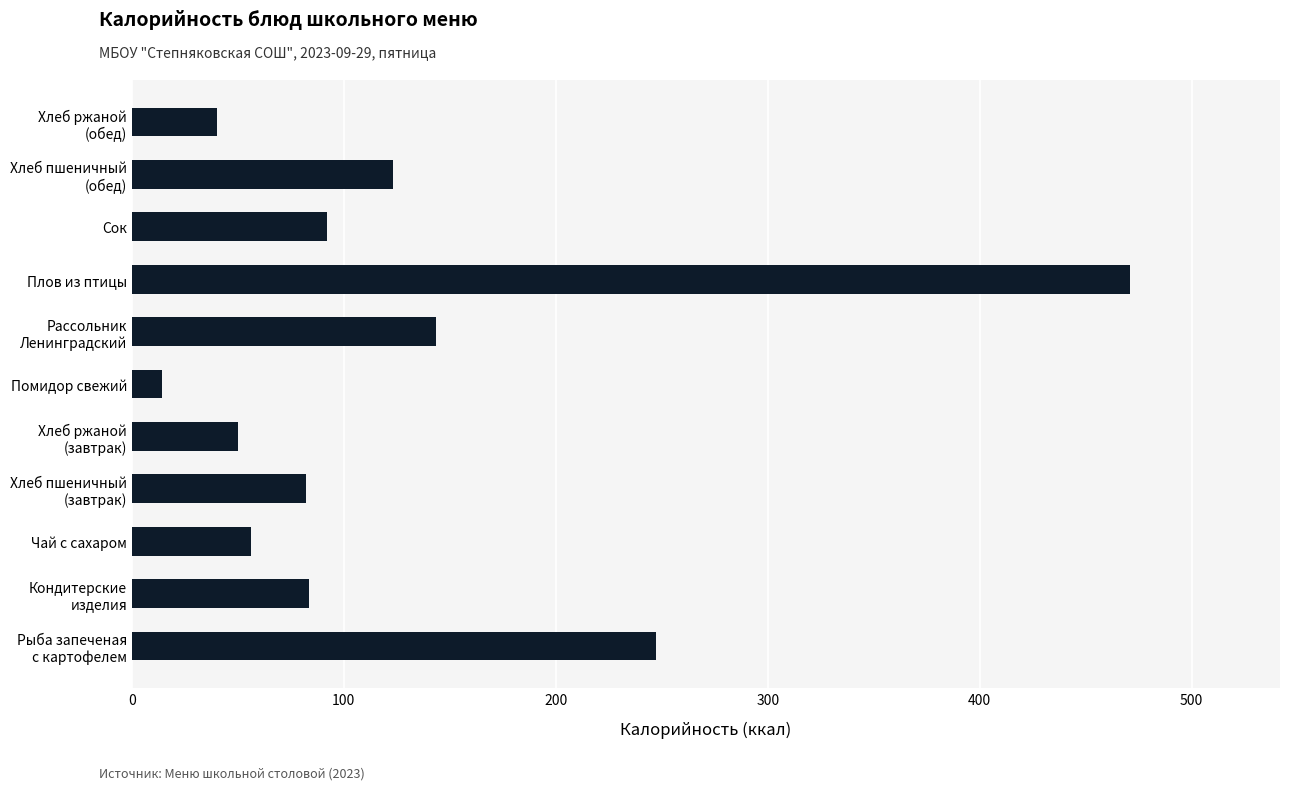

How many values are below 83?

5